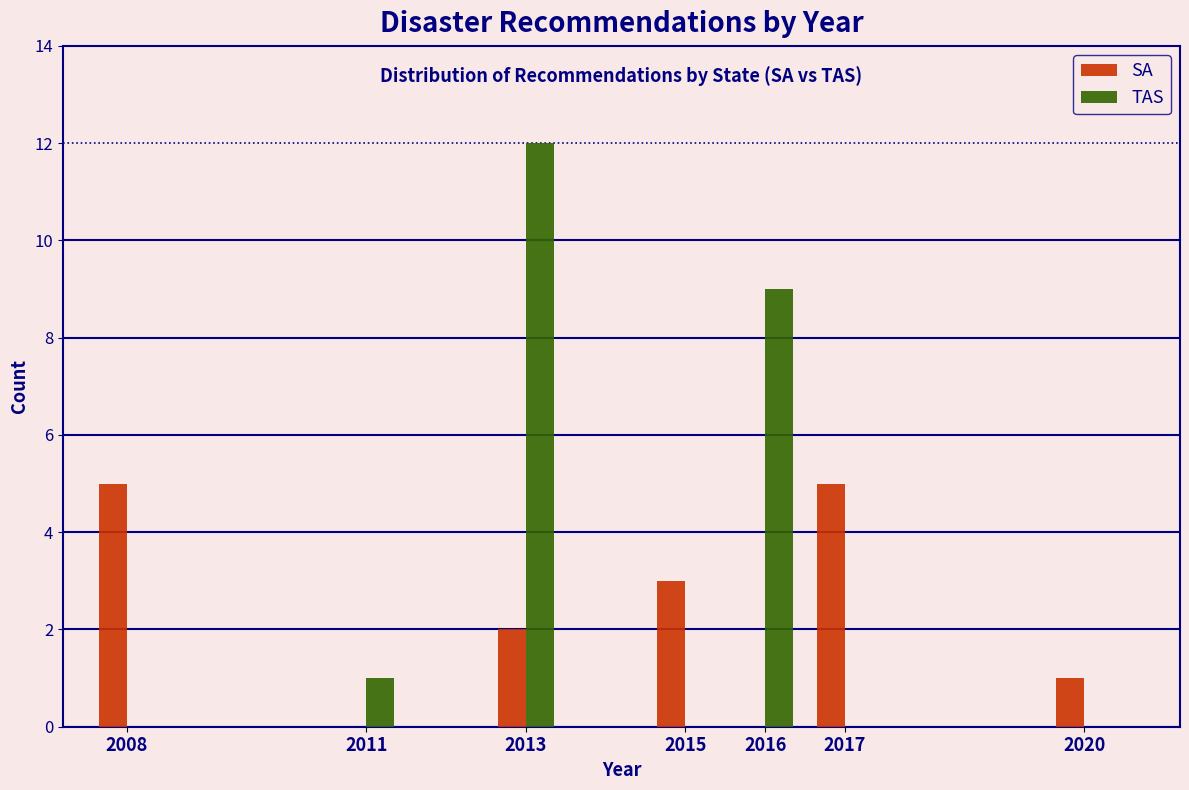

Reading right to left, extract all data points from this chart.

SA: 2020=1	2017=5	2016=0	2015=3	2013=2	2011=0	2008=5
TAS: 2020=0	2017=0	2016=9	2015=0	2013=12	2011=1	2008=0